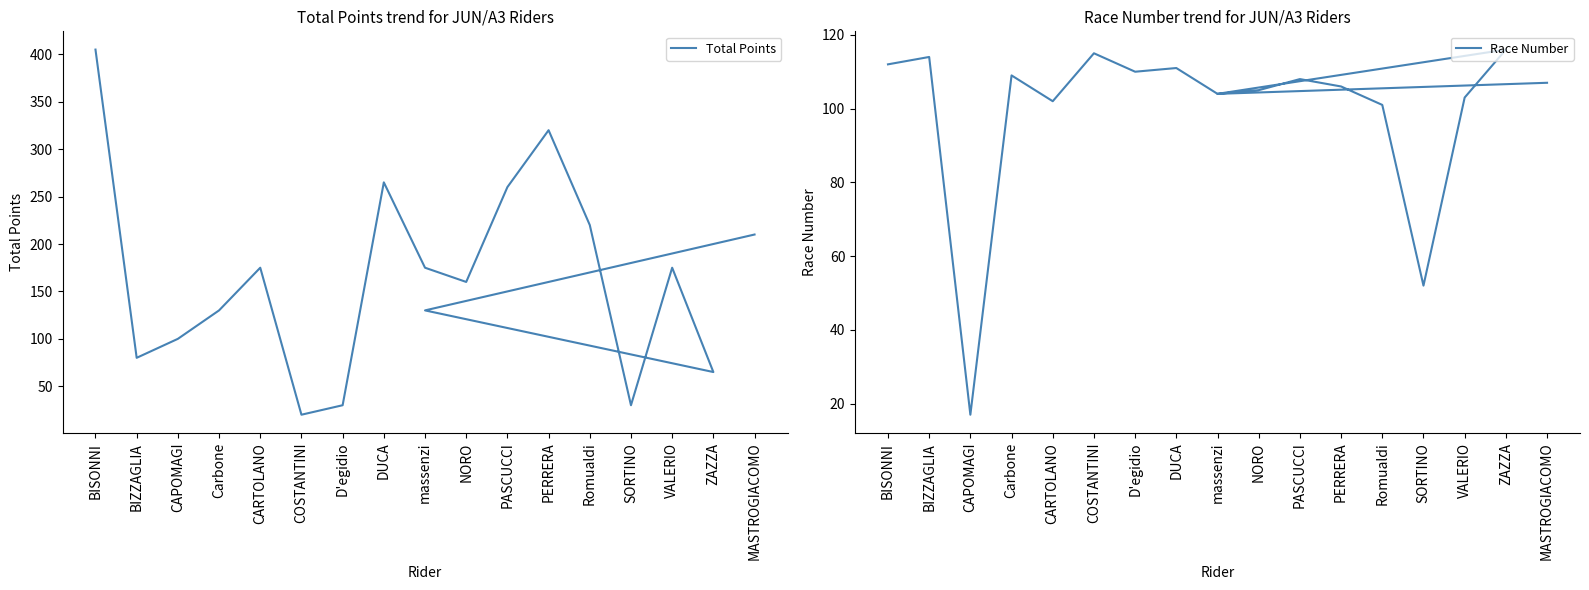

At how many categories does at least one series exceed 316?

2